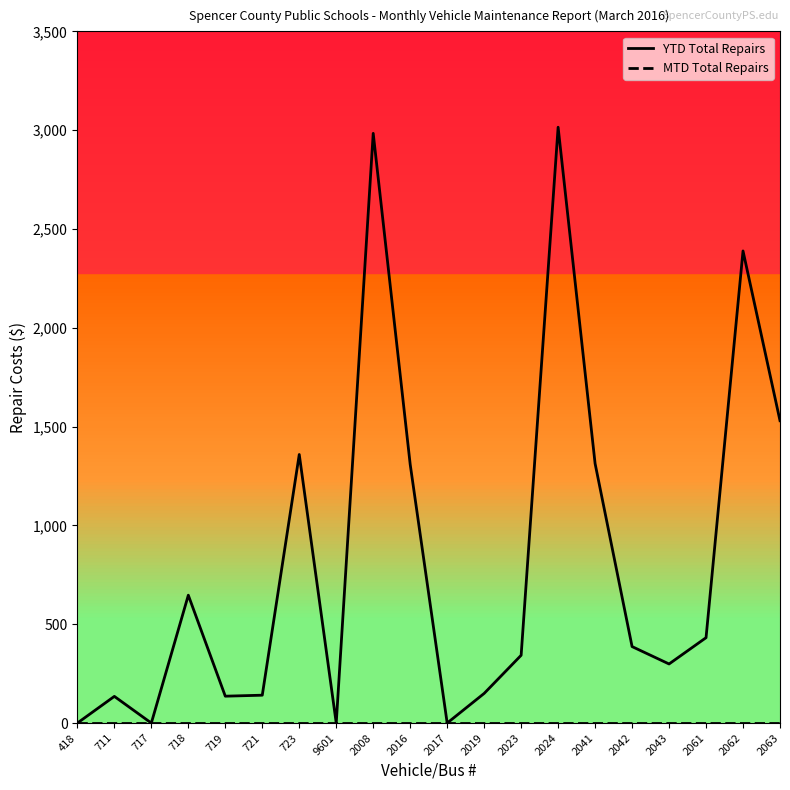

What is the maximum value shown in the chart?

3015